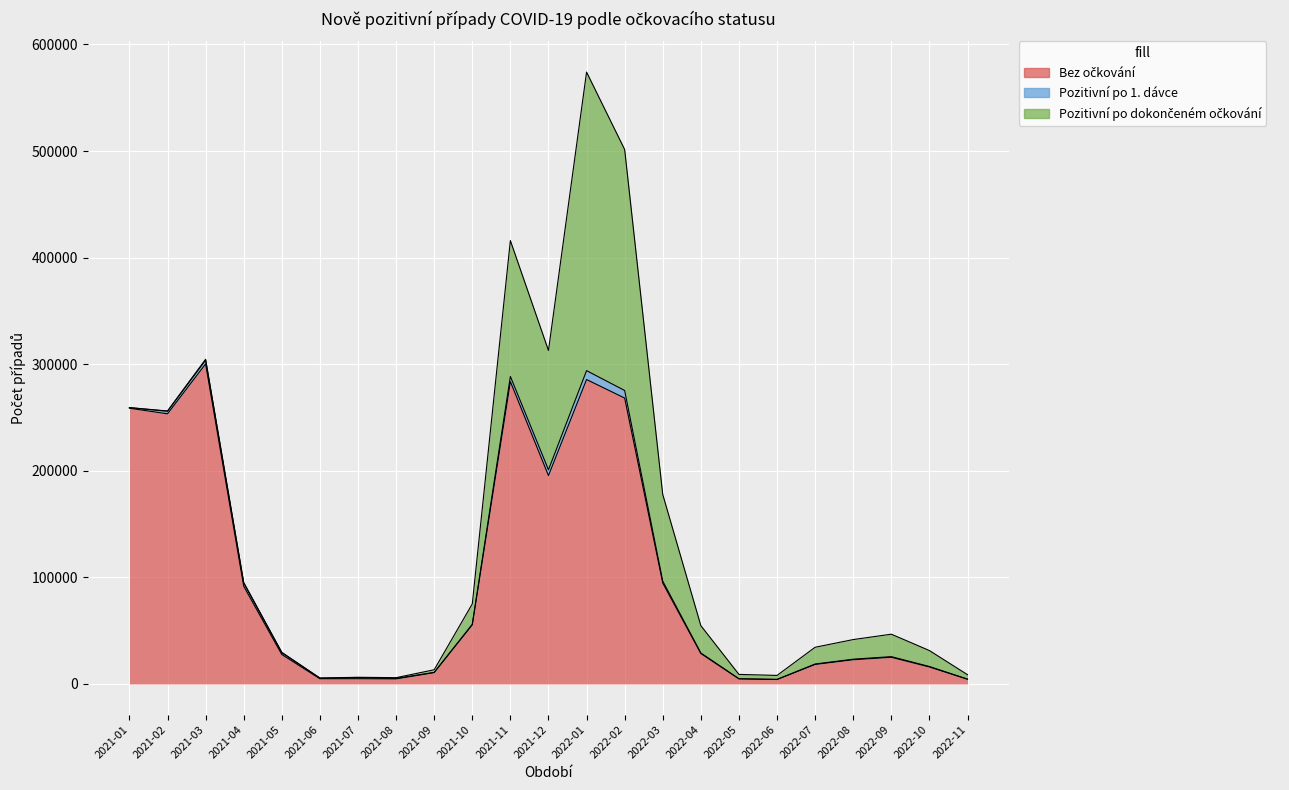

What is the label of the 7th point from the left?

2021-07